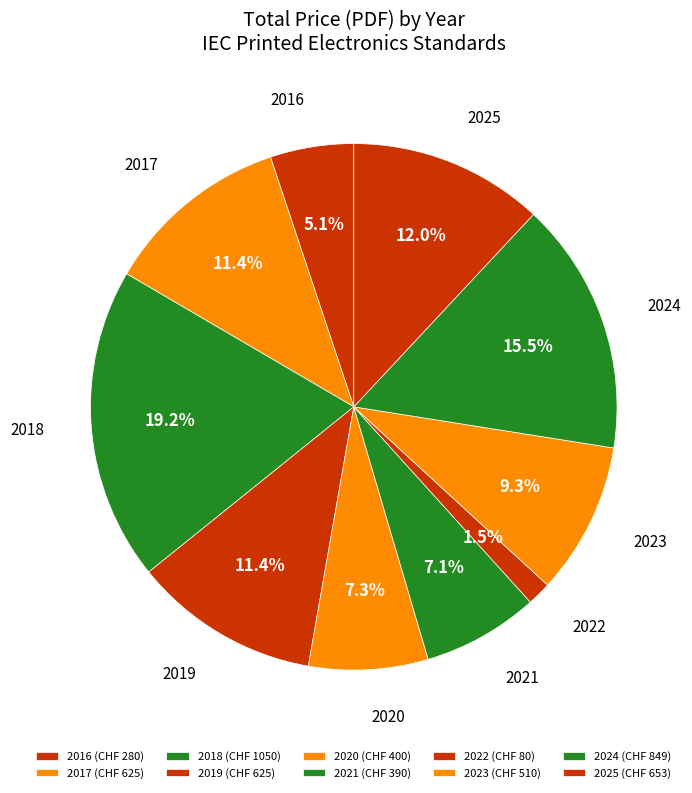

Combined, what portion of the pie is 2016 and 2022?

6.6%